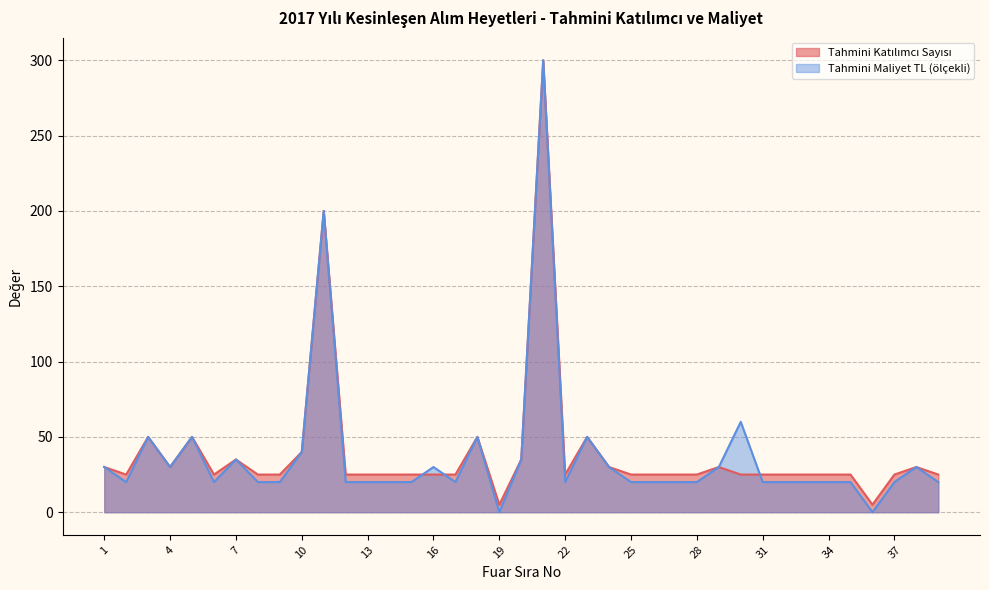

What is the sum of the Tahmini Maliyet TL values at 11 and 15?

220